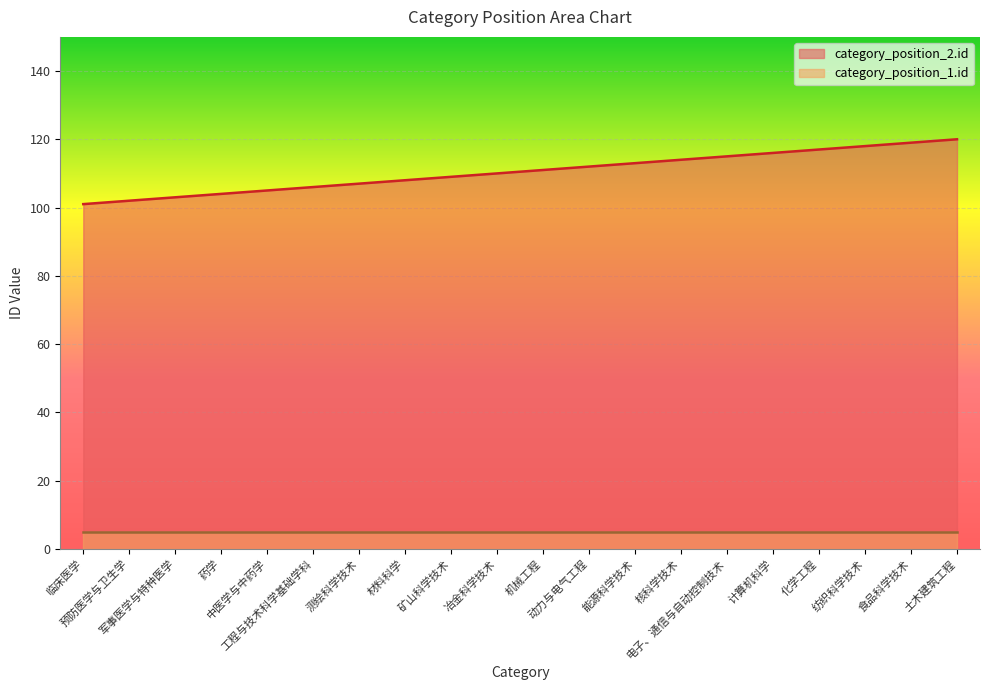

How many data points does each series have?

20